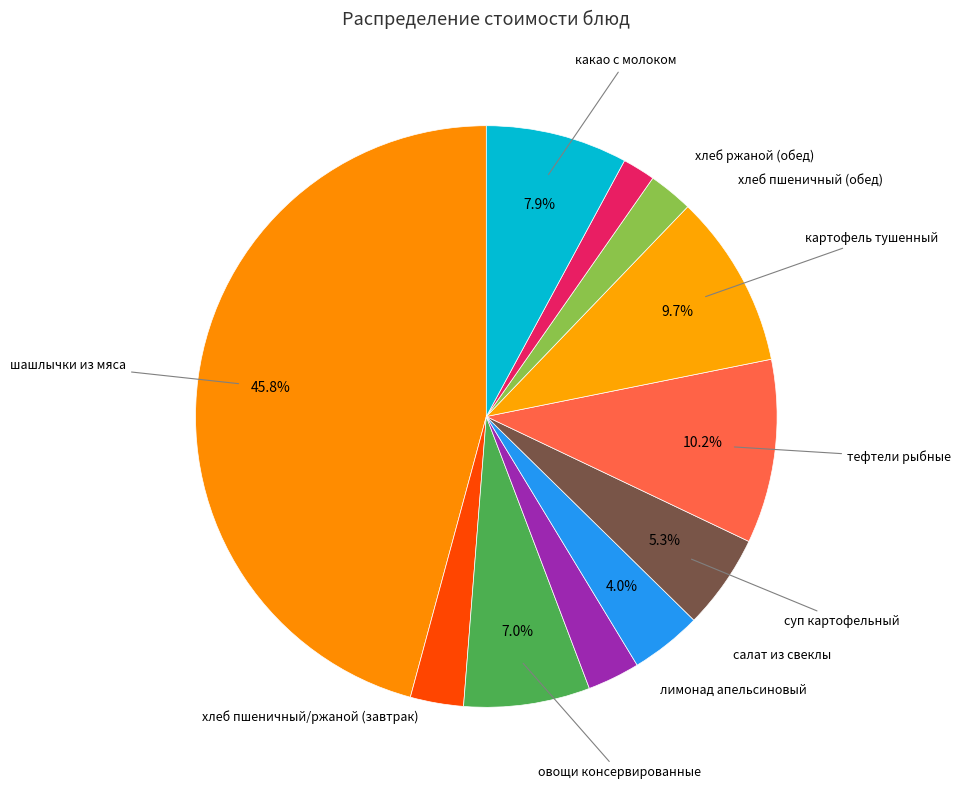

How many slices are in this pie chart?

11